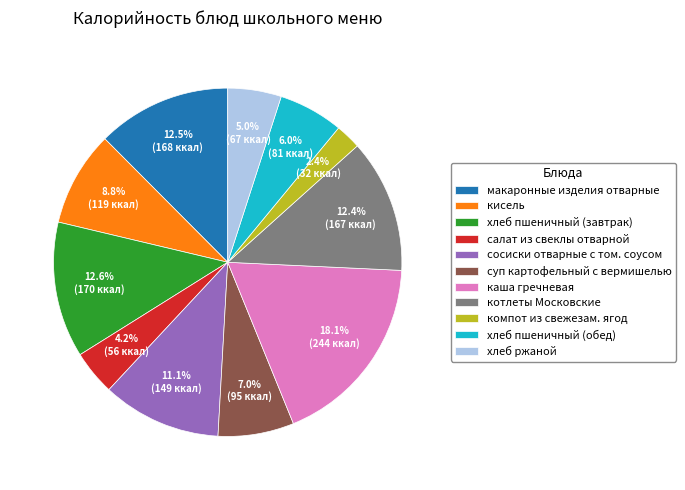

Is хлеб пшеничный (завтрак) the majority of the pie?

No